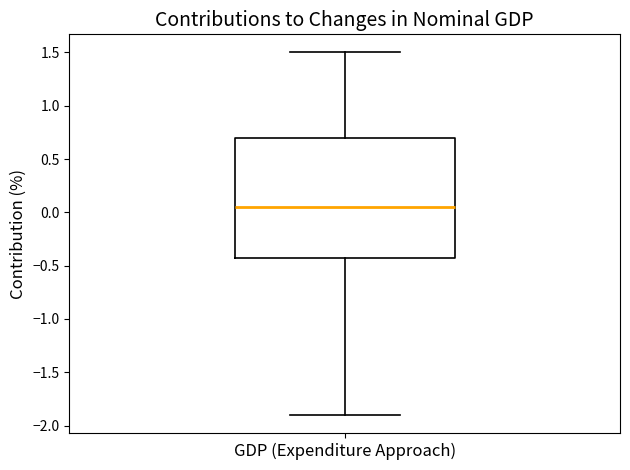

Read this box plot against the y-axis: the position of the median line, the range covered by the box, and the ends of both whiskers. The values are not printed on the chart, so give them approximately, as read against the axis.

median 0.05, box -0.40 to 0.70, whiskers -1.90 to 1.50